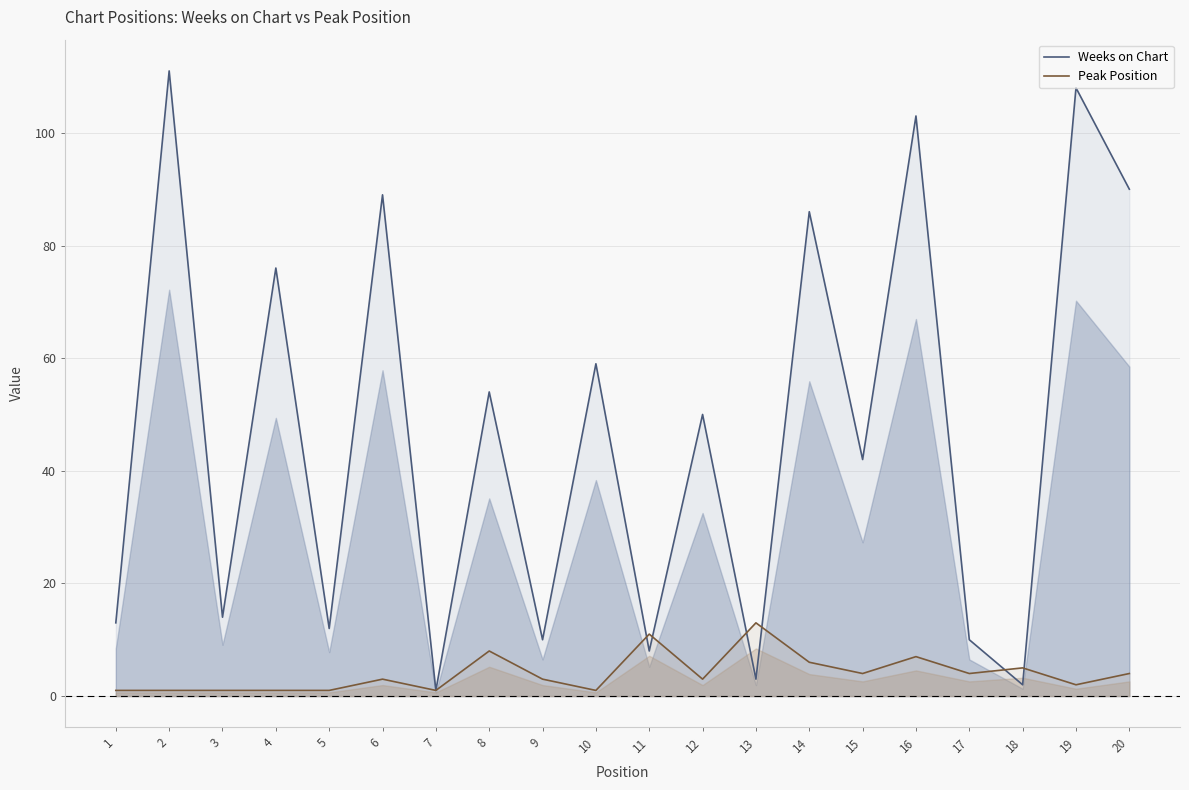

Rank the series by their average value, from lowest to highest.

Peak Position, Weeks on Chart